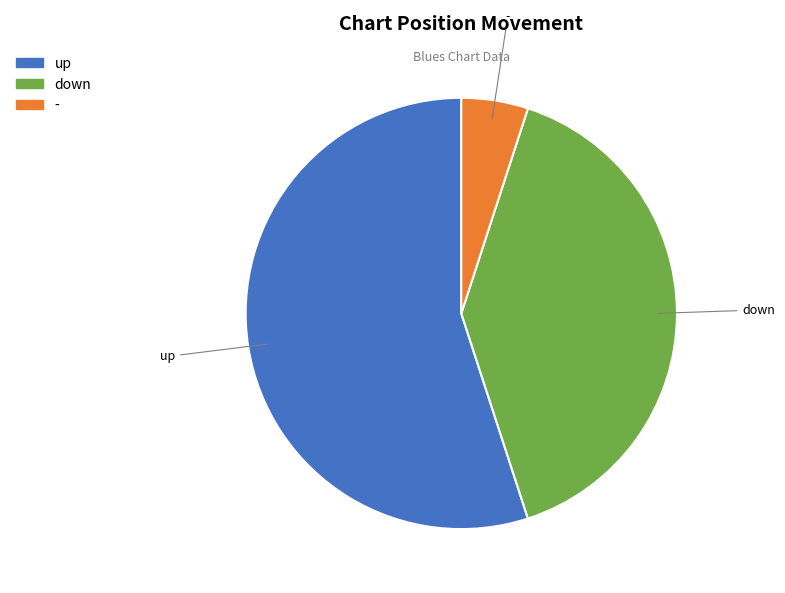

Count the number of slices in the pie.

3